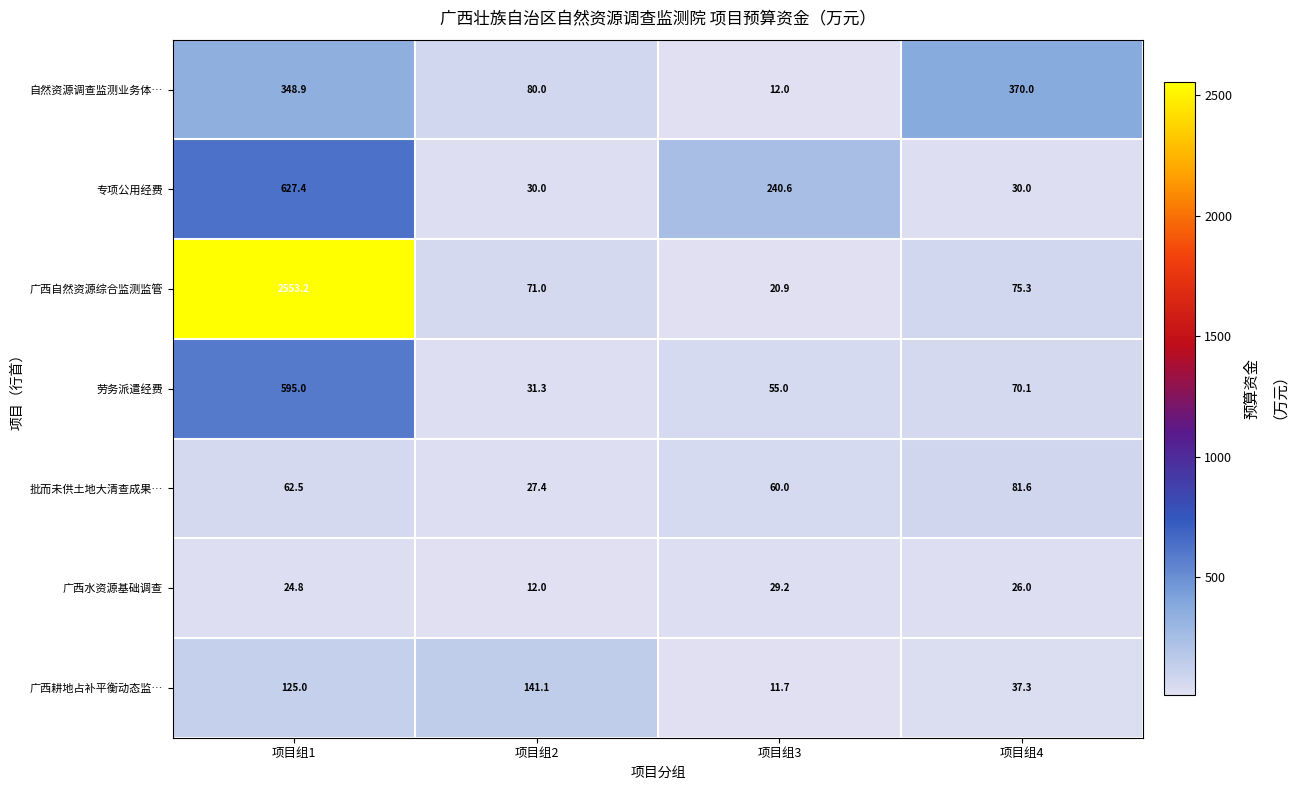

Reading right to left, what are all the values shown in this chart?

自然资源调查监测业务体…: 项目组4=370.0	项目组3=12.0	项目组2=80.0	项目组1=348.9
专项公用经费: 项目组4=30.0	项目组3=240.6	项目组2=30.0	项目组1=627.4
广西自然资源综合监测监管: 项目组4=75.3	项目组3=20.9	项目组2=71.0	项目组1=2553.2
劳务派遣经费: 项目组4=70.1	项目组3=55.0	项目组2=31.3	项目组1=595.0
批而未供土地大清查成果…: 项目组4=81.6	项目组3=60.0	项目组2=27.4	项目组1=62.5
广西水资源基础调查: 项目组4=26.0	项目组3=29.2	项目组2=12.0	项目组1=24.8
广西耕地占补平衡动态监…: 项目组4=37.3	项目组3=11.7	项目组2=141.1	项目组1=125.0